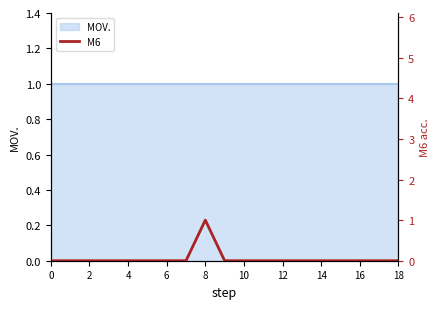

How many lines are shown in the chart?

1